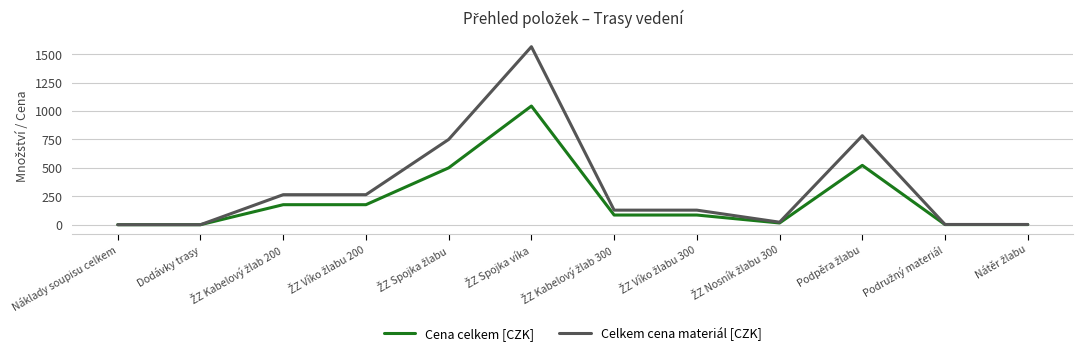

Which series has the largest range (max minus min)?

Celkem cena materiál [CZK]